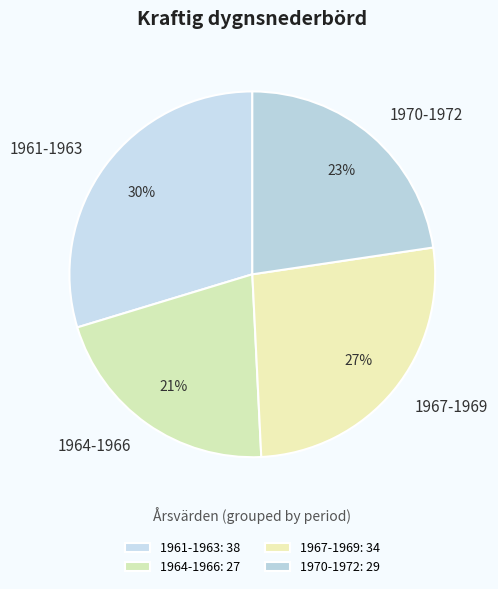

Is the sum of 1967-1969 and 1964-1966 greater than half?

No